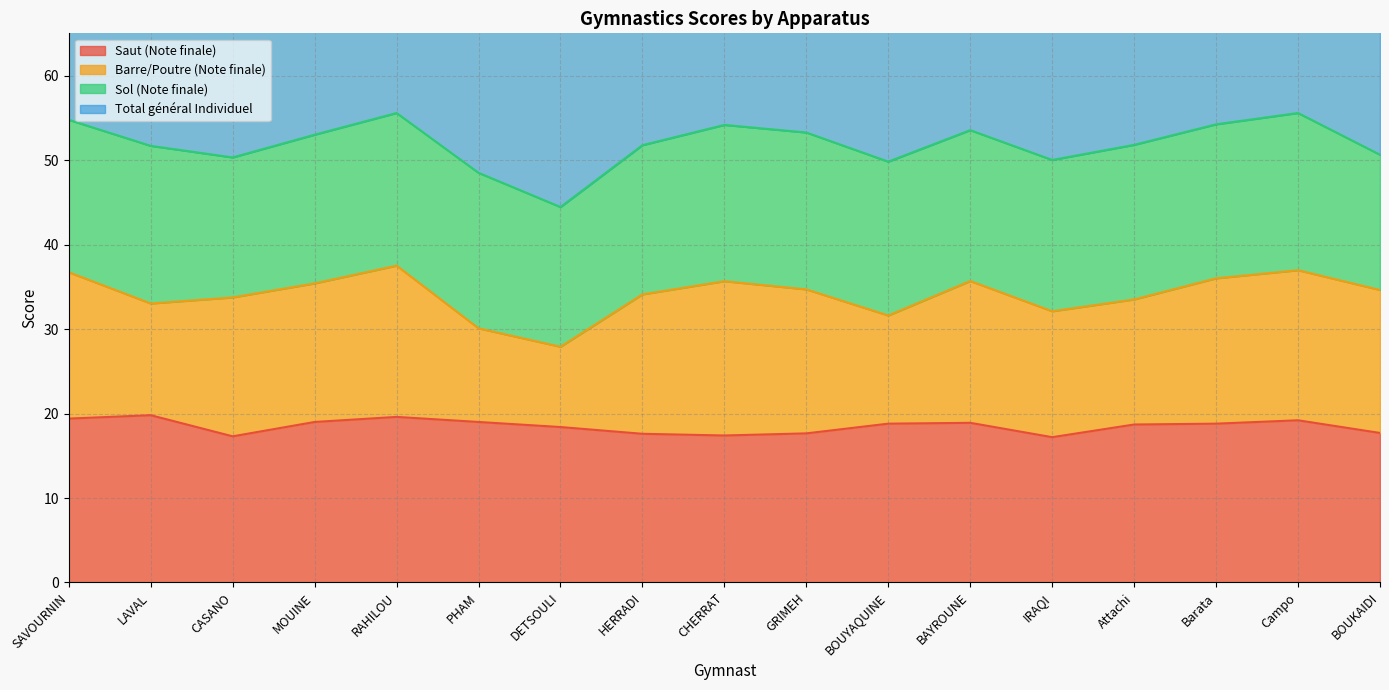

What is the maximum value for Saut (Note finale)?

19.8